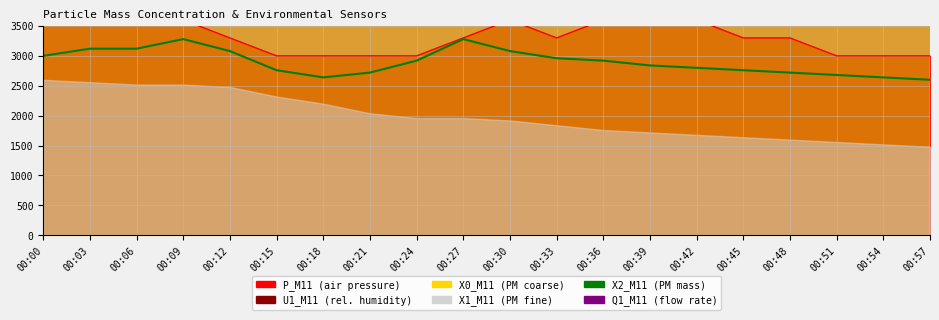

Reading right to left, list all the values displayed in this chart.

X2_M11: 00:57=2600	00:54=2640	00:51=2680	00:48=2720	00:45=2760	00:42=2800	00:39=2840	00:36=2920	00:33=2960	00:30=3080	00:27=3280	00:24=2920	00:21=2720	00:18=2640	00:15=2760	00:12=3080	00:09=3280	00:06=3120	00:03=3120	00:00=3000
Q1_M11: 00:57=10000	00:54=10000	00:51=10000	00:48=10000	00:45=10000	00:42=10000	00:39=10000	00:36=10000	00:33=10020	00:30=9980	00:27=9980	00:24=10040	00:21=10000	00:18=10020	00:15=10000	00:12=10000	00:09=10000	00:06=10000	00:03=10020	00:00=10000